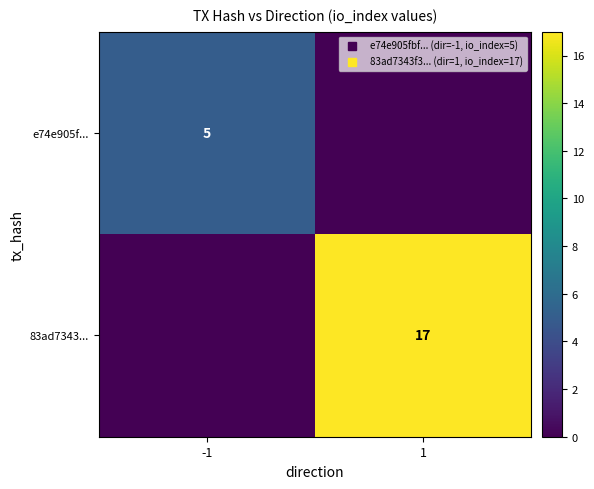

Is it true that e74e905f... equals 0 at 1?

True